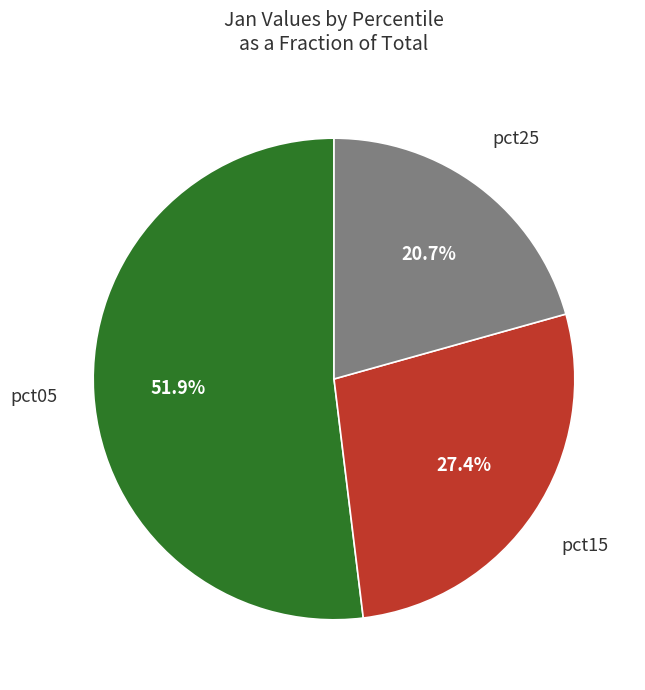

Is there any slice that represents more than half of the pie?

Yes